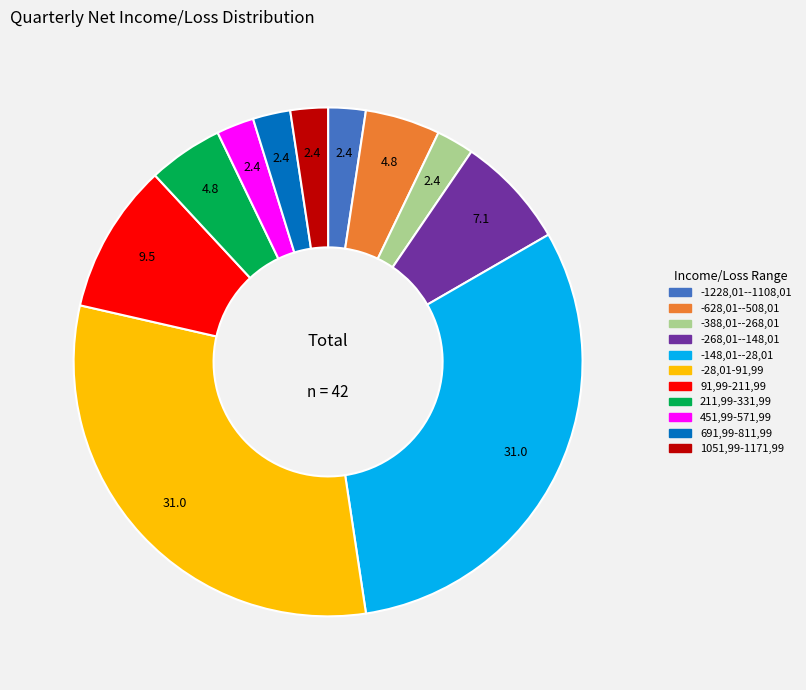

Count the number of slices in the pie.

11